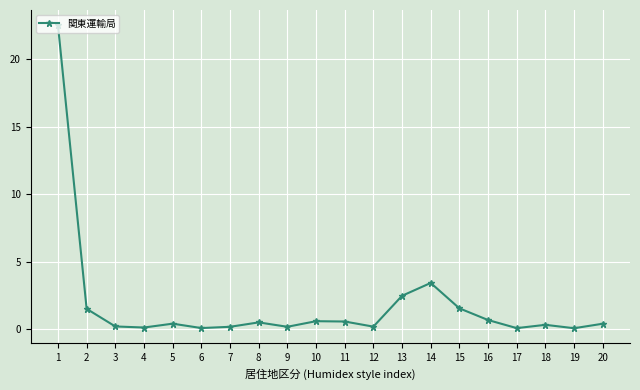

Where is the data nearest to the value 11?

14